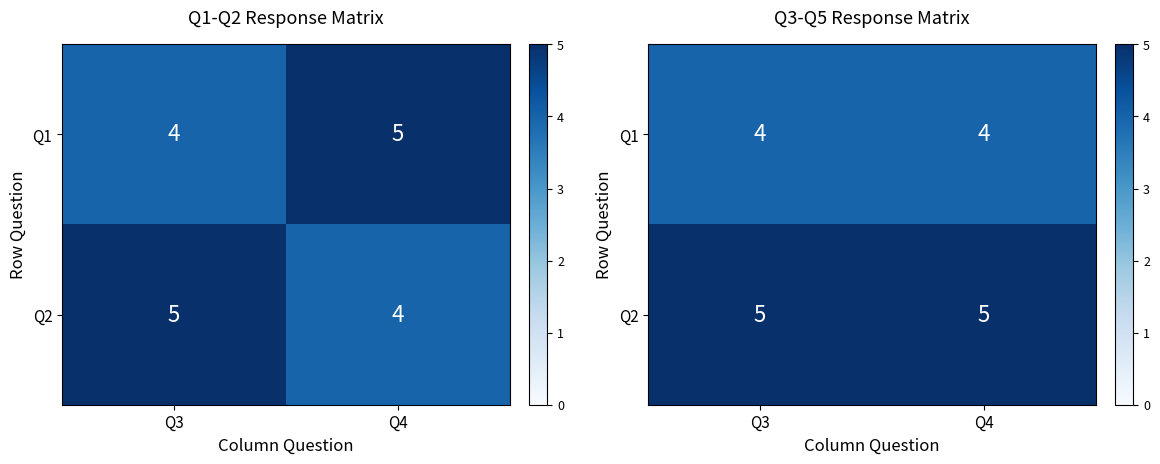

What is the sum of all Q2 values?

10